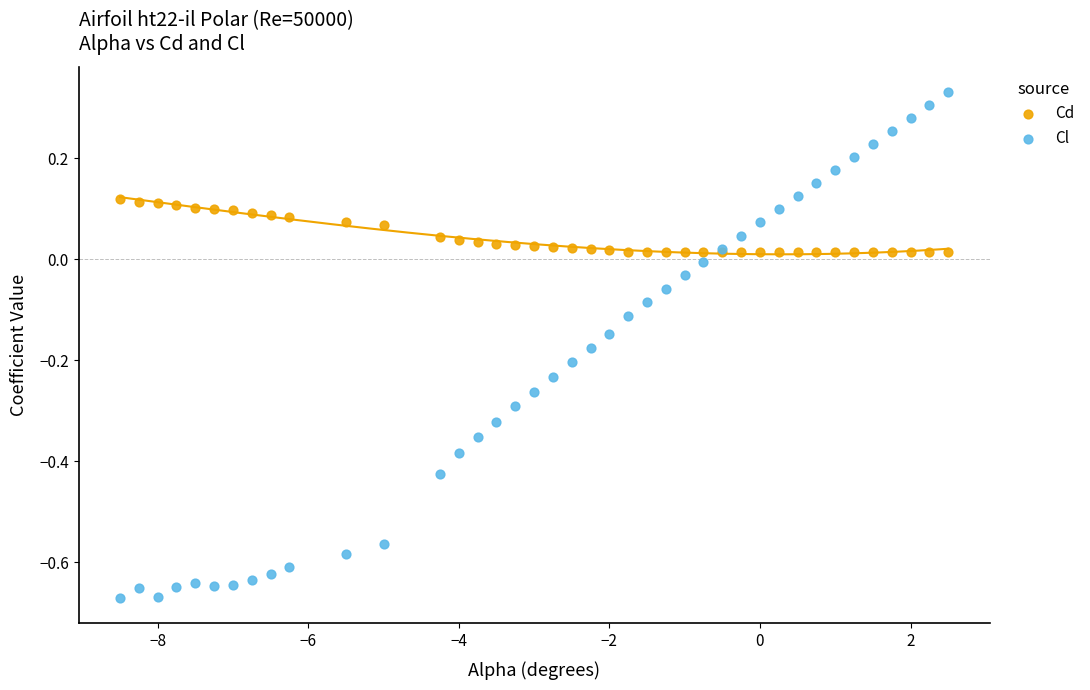

Which series contains the highest Y value?

Cl